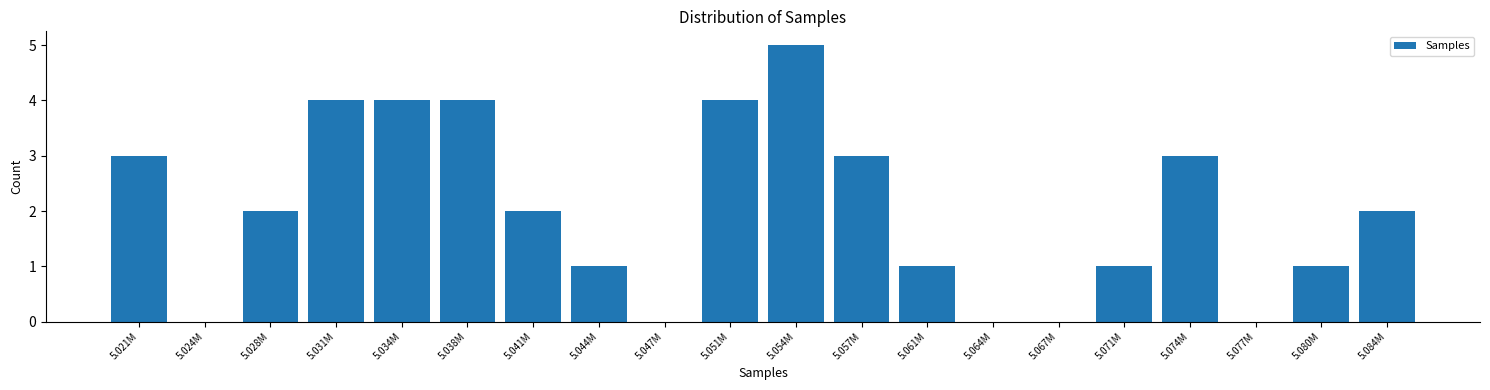

Reading left to right, list all the values displayed in this chart.

5.021M=3	5.024M=0	5.028M=2	5.031M=4	5.034M=4	5.038M=4	5.041M=2	5.044M=1	5.047M=0	5.051M=4	5.054M=5	5.057M=3	5.061M=1	5.064M=0	5.067M=0	5.071M=1	5.074M=3	5.077M=0	5.080M=1	5.084M=2